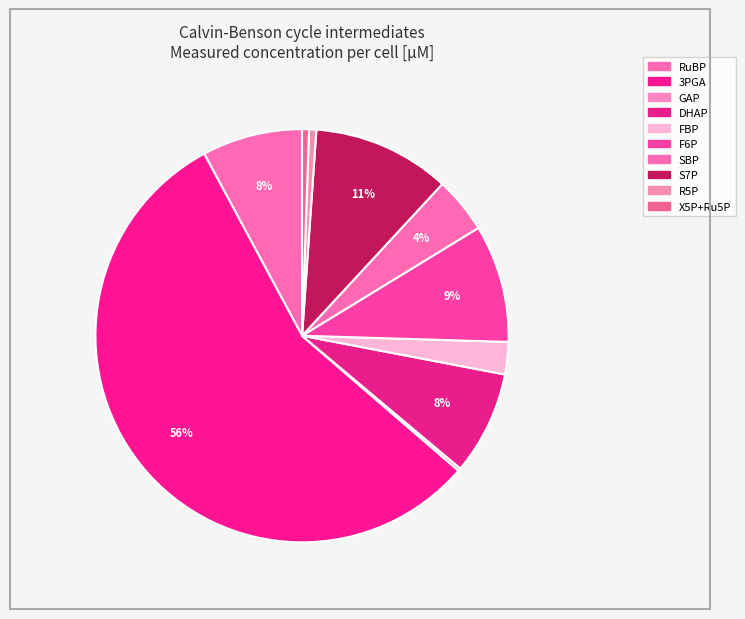

Rank the categories by value from highest to lowest.

3PGA, S7P, F6P, DHAP, RuBP, SBP, FBP, R5P, X5P+Ru5P, GAP